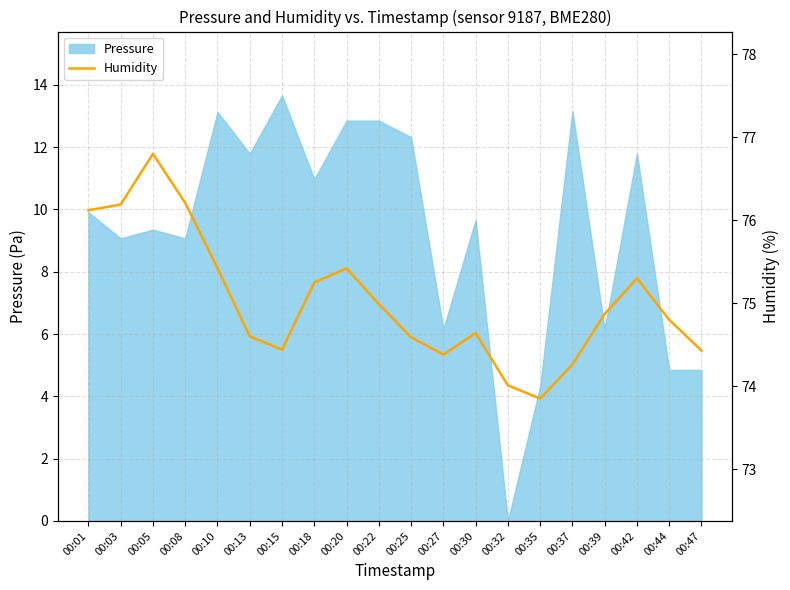

At which label does Pressure reach its peak?

00:15